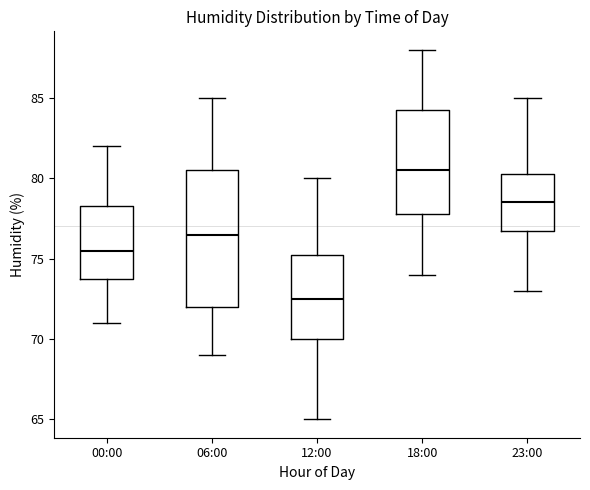

Which box's median line is the highest?

18:00